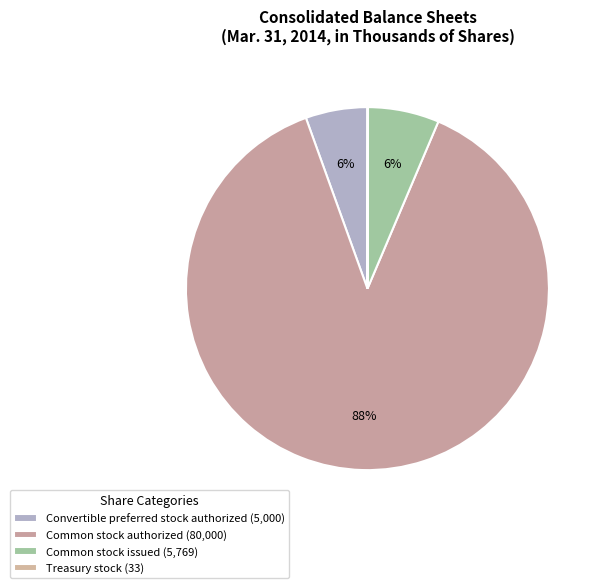

Which slice is the smallest?

Treasury stock